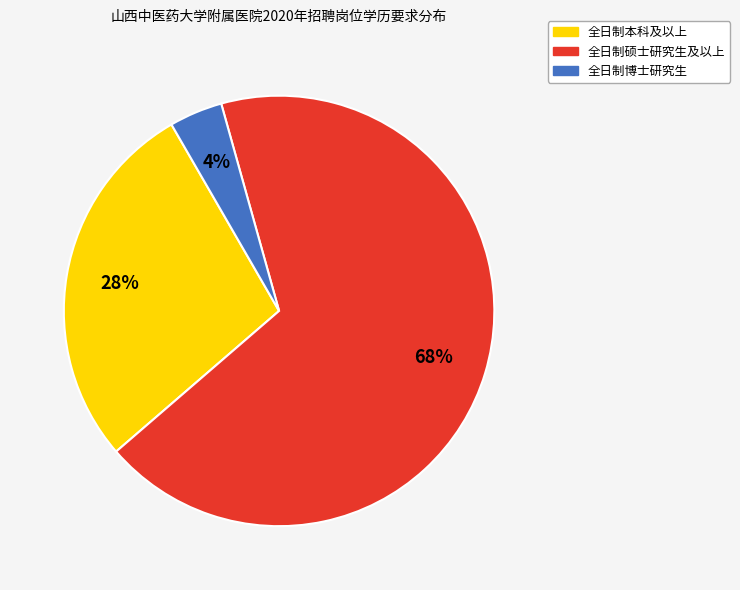

Does 全日制硕士研究生及以上 represent more than half of the total?

Yes